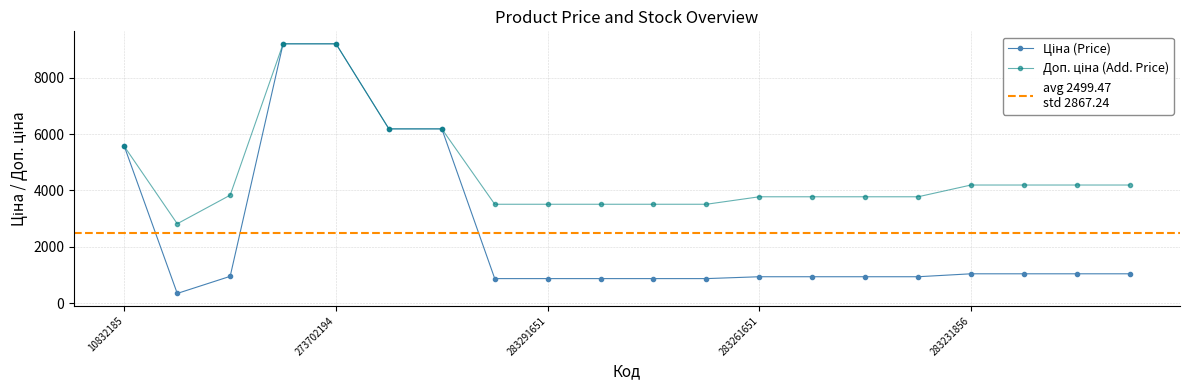

True or false: Доп. ціна has more than 0 points higher than both neighbors.

False